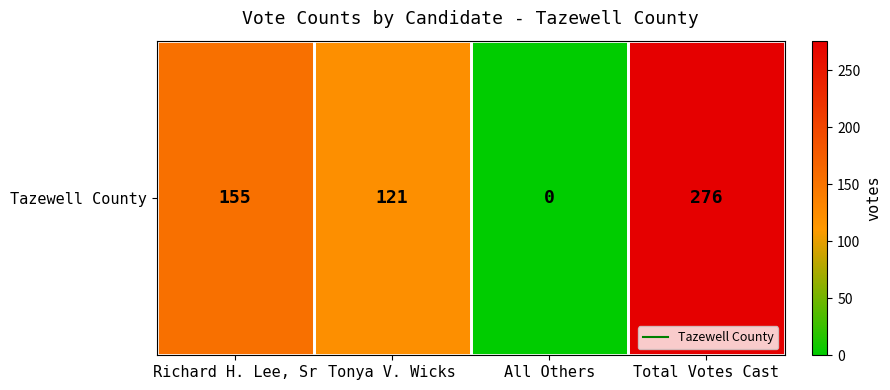

At which label does the data first exceed 155?

Total Votes Cast